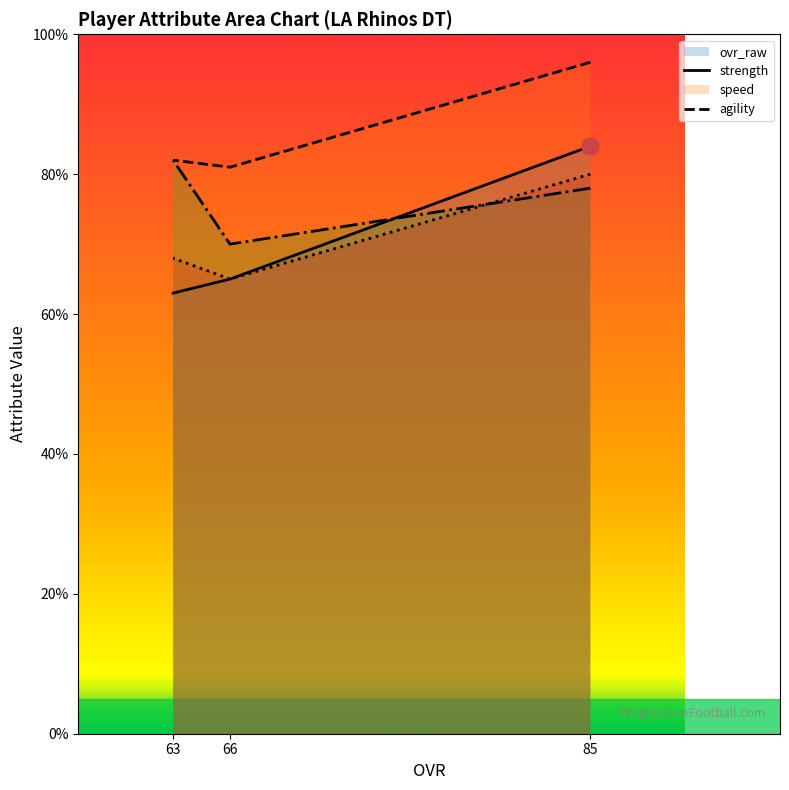

What is the total value across all series at 66?

281